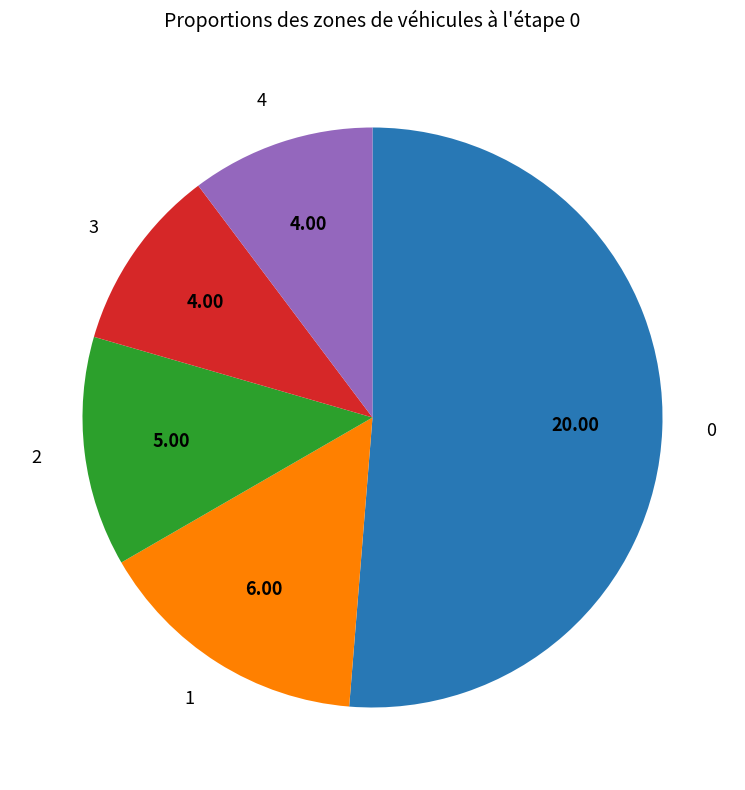

Approximately how many times larger is the value at 2 compared to 3?

1.3